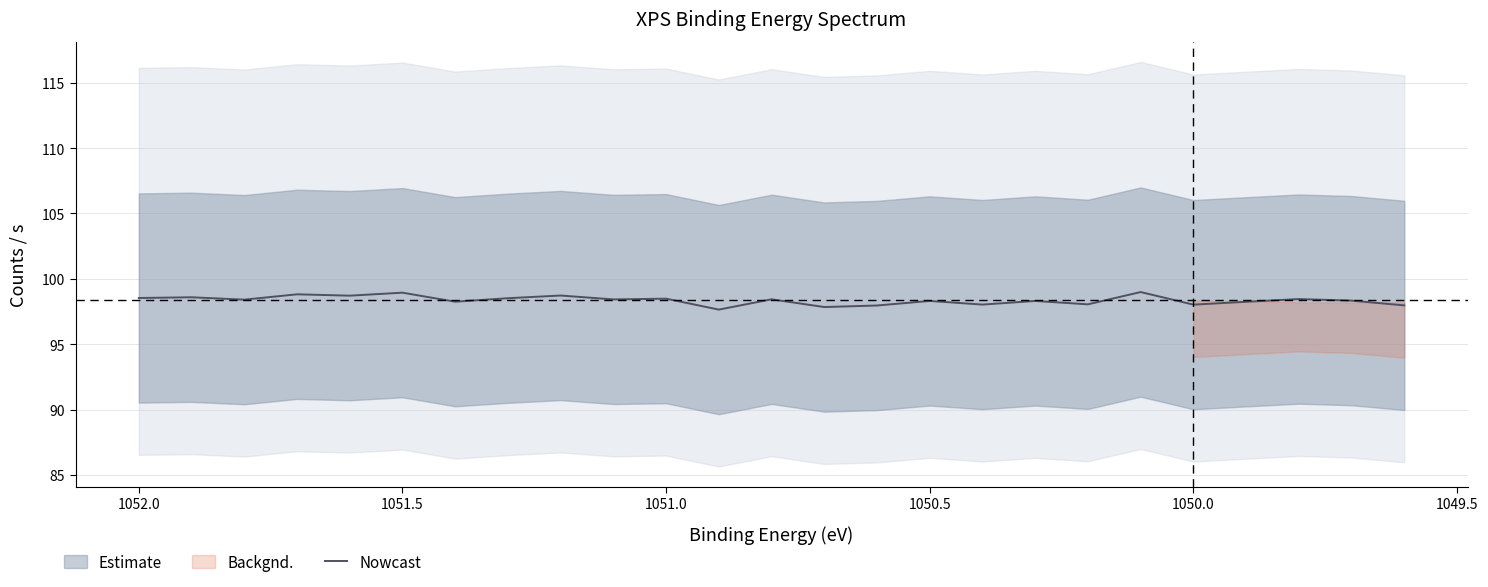

Does the chart have visible grid lines?

Yes